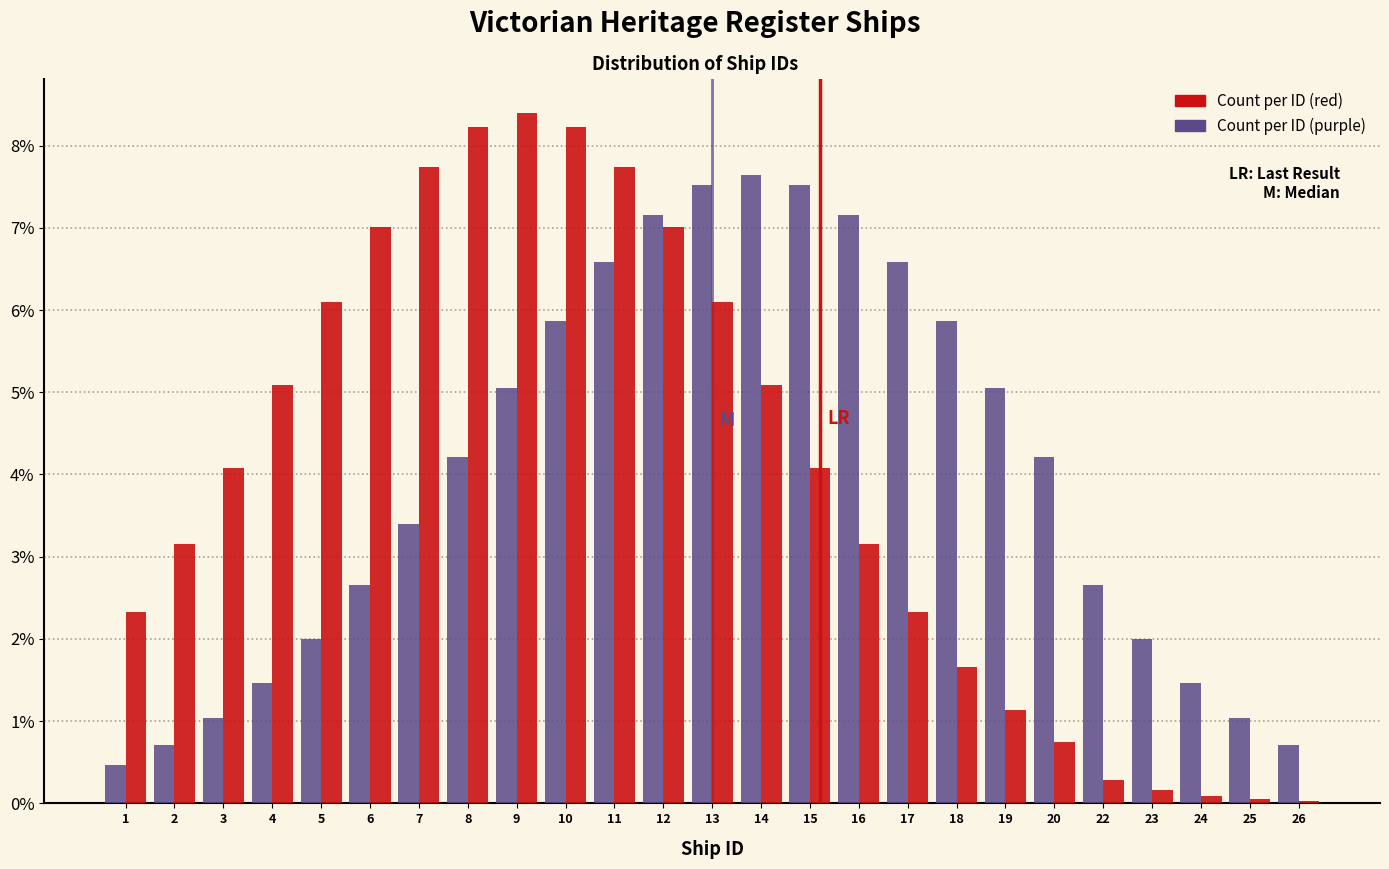

What are all the series names shown in the legend?

Count per ID (red), Count per ID (purple)